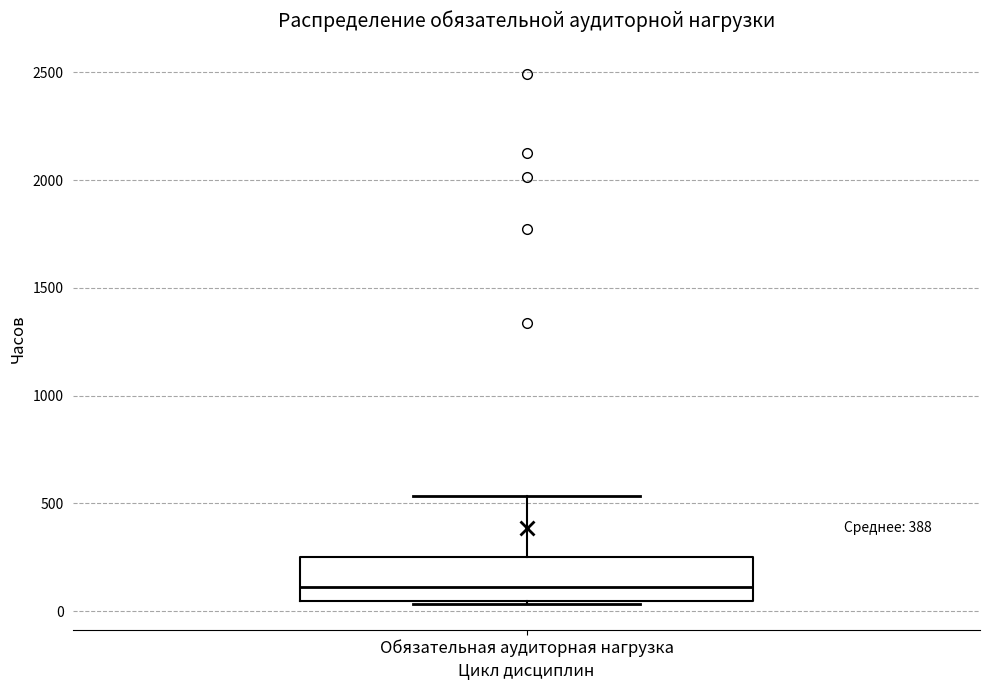

Where does the upper whisker of the box for Обязательная аудиторная нагрузка end on the y-axis? The values are not printed on the chart, so give them approximately, as read against the axis.

550